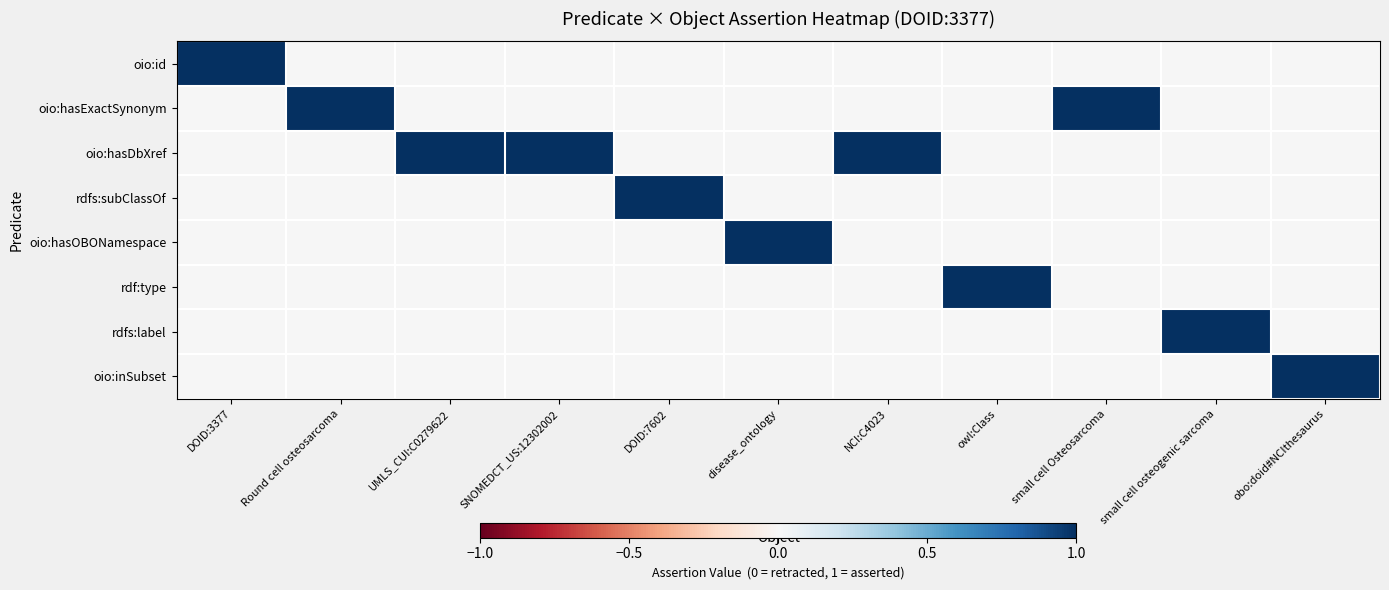

At which category is the sum across all series the highest?

DOID:3377